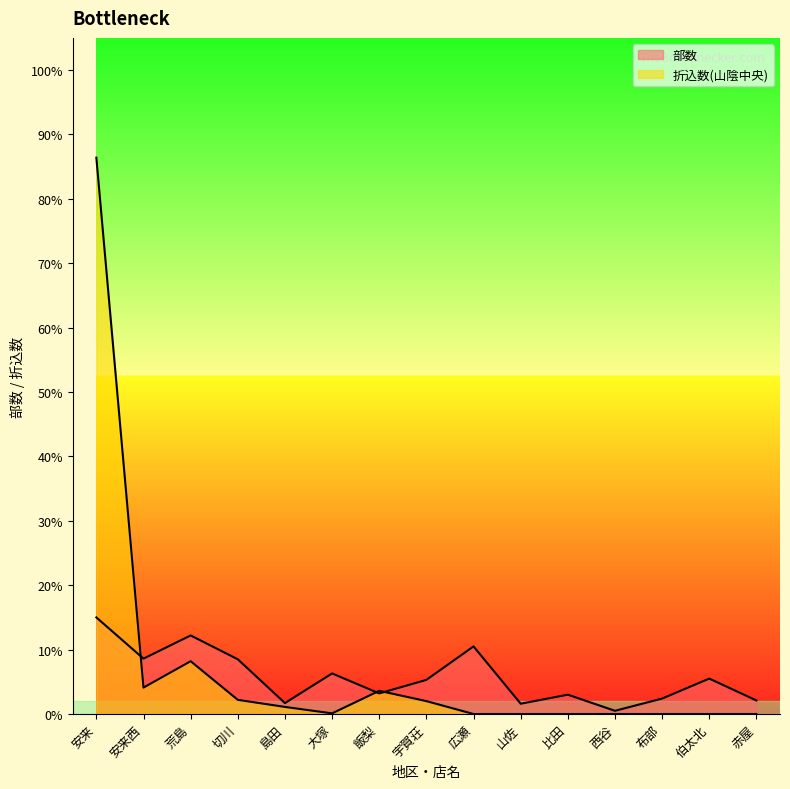

How many data points in 折込数(山陰中央) are above 10?

7